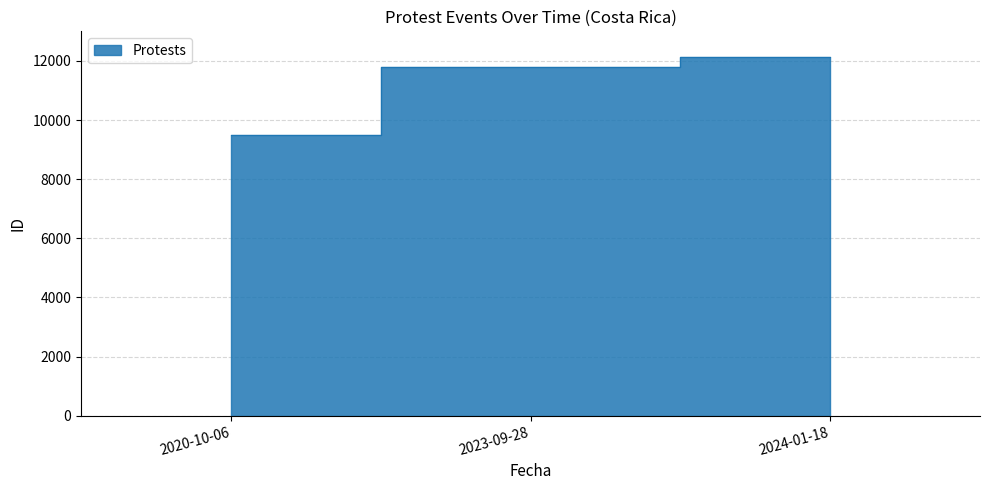

Between 2024-01-18 and 2023-09-28, which is larger?

2024-01-18